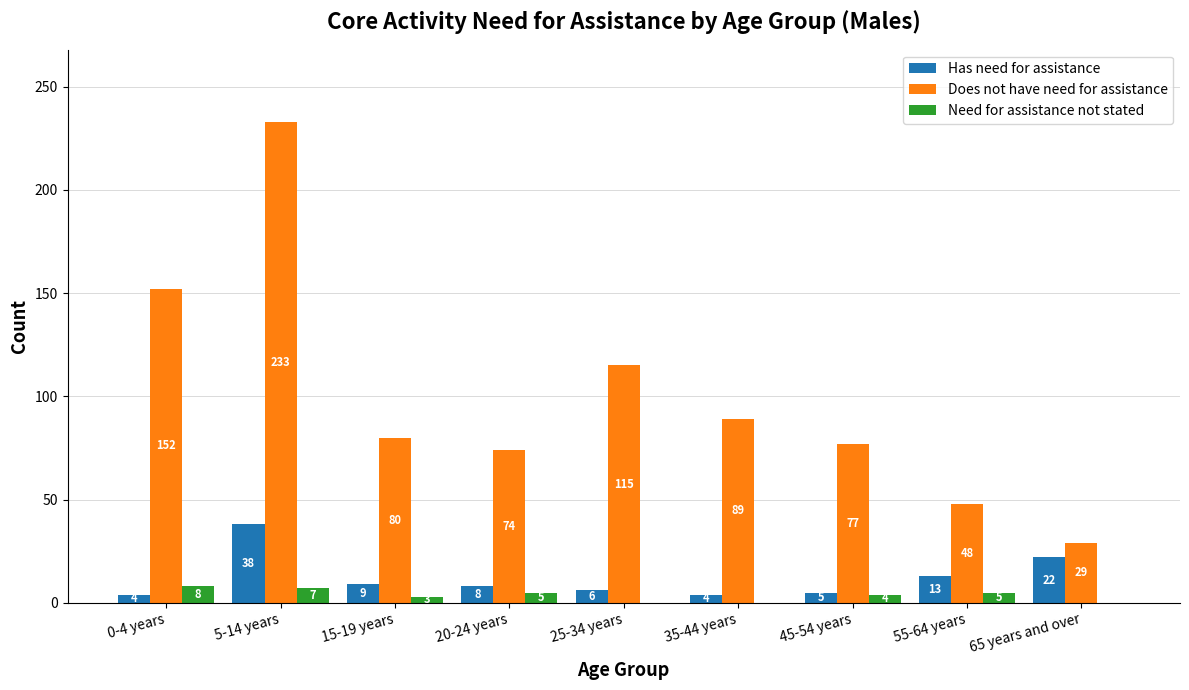

What are all the series names shown in the legend?

Has need for assistance, Does not have need for assistance, Need for assistance not stated